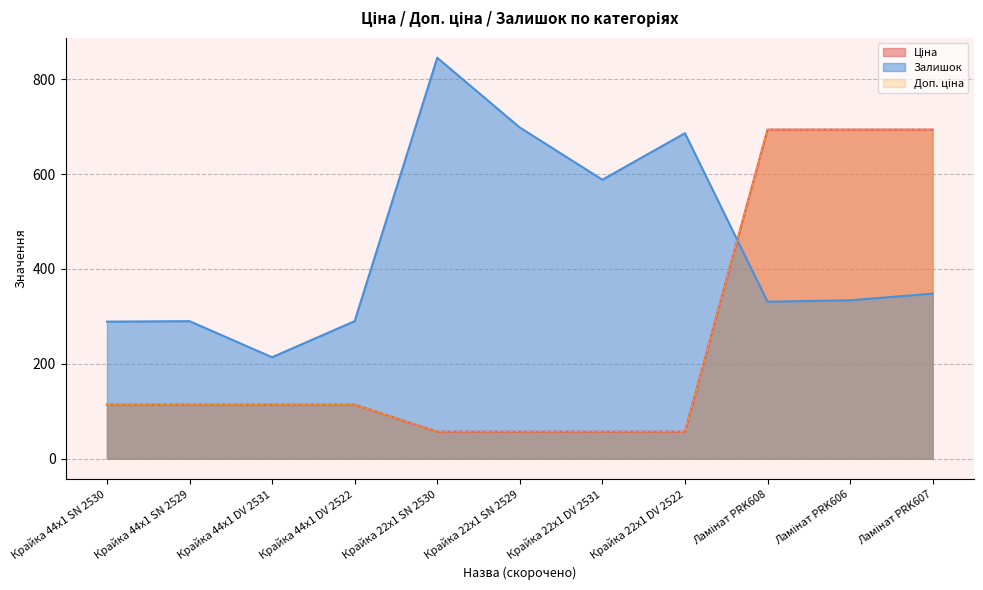

What is the maximum value for Ціна?

693.7